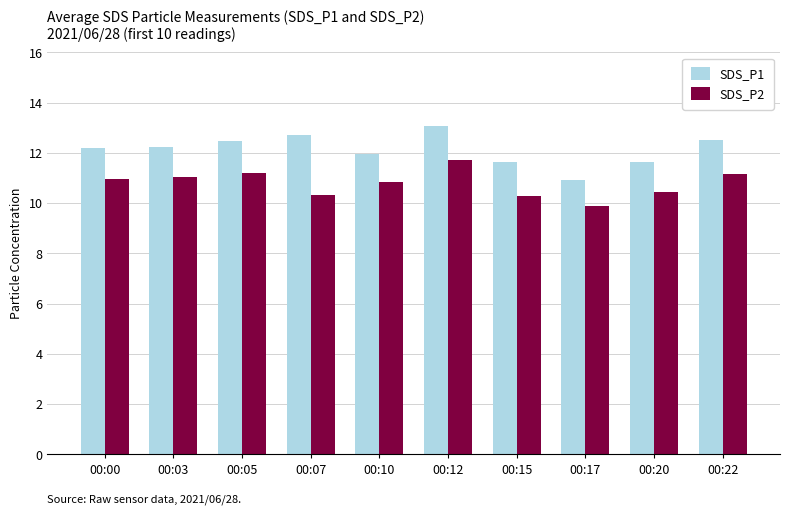

What is the maximum value for SDS_P2?

11.7